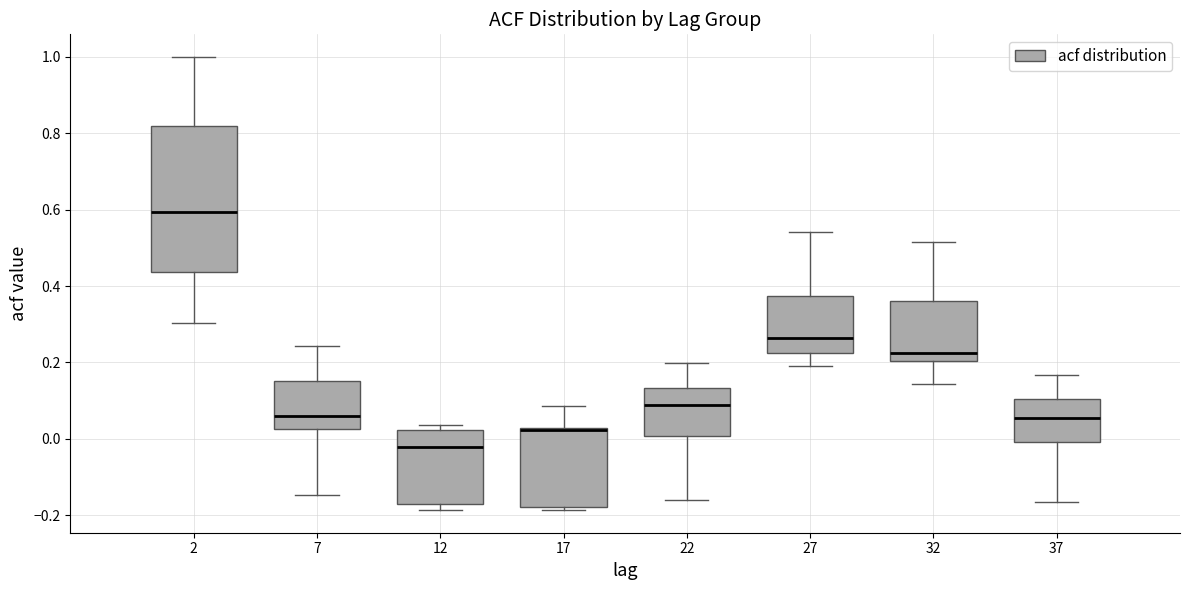

Comparing the boxes themselves (not the whiskers), which one is the tallest?

2